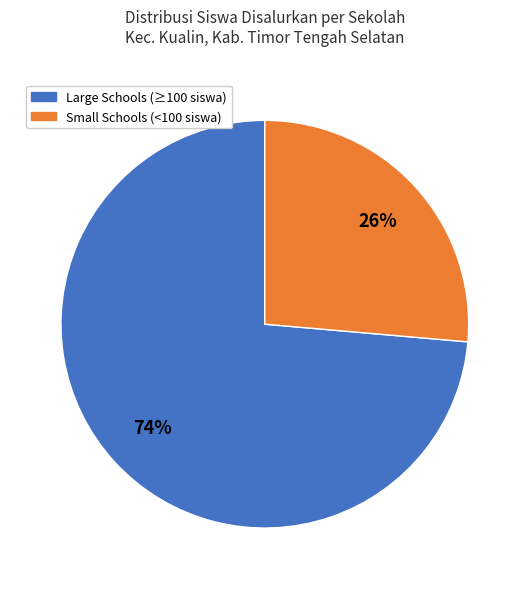

To the nearest percent, what is the average slice percentage?

50%